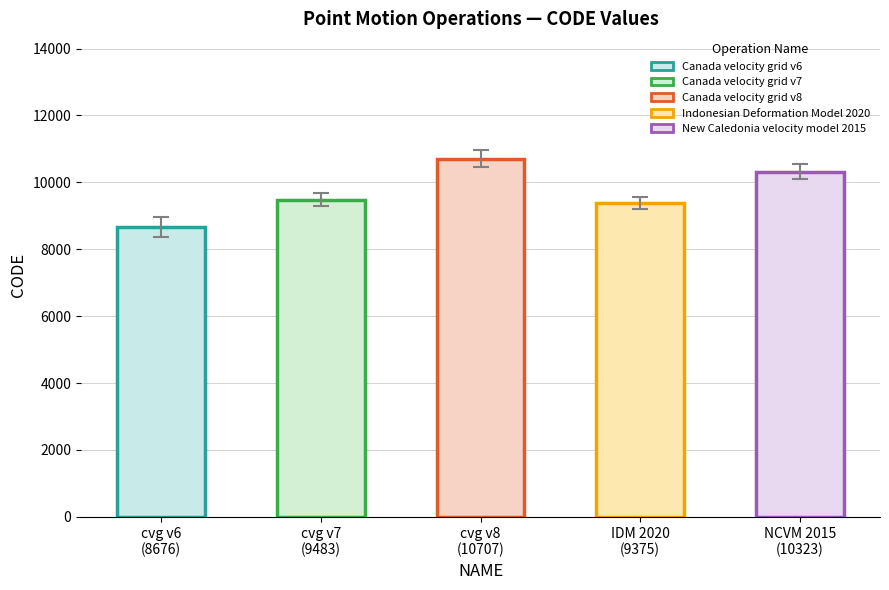

What is the difference between the values at cvg v7
(9483) and cvg v6
(8676)?

807